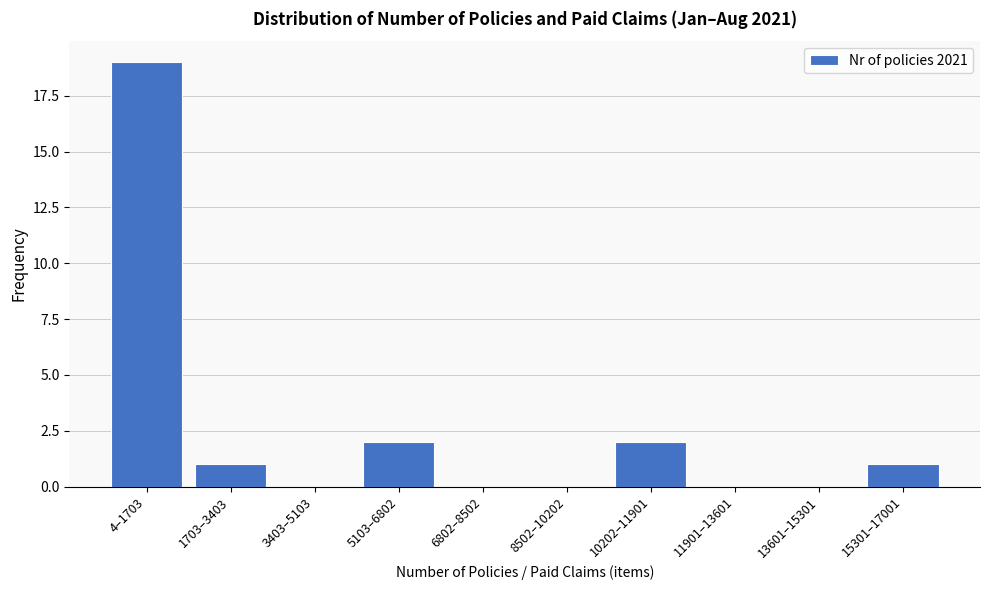

Reading left to right, transcribe all the data shown in this chart.

4–1703=19	1703–3403=1	3403–5103=0	5103–6802=2	6802–8502=0	8502–10202=0	10202–11901=2	11901–13601=0	13601–15301=0	15301–17001=1